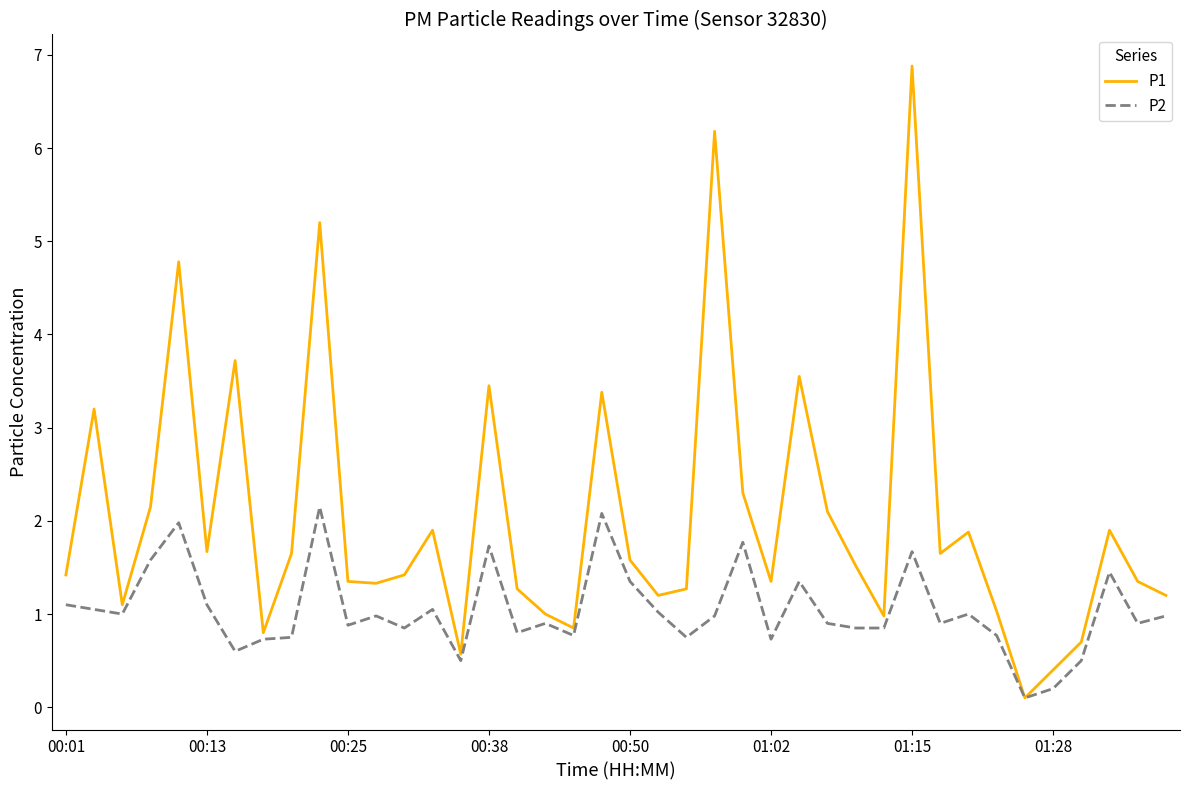

Which series has the widest spread of values?

P1